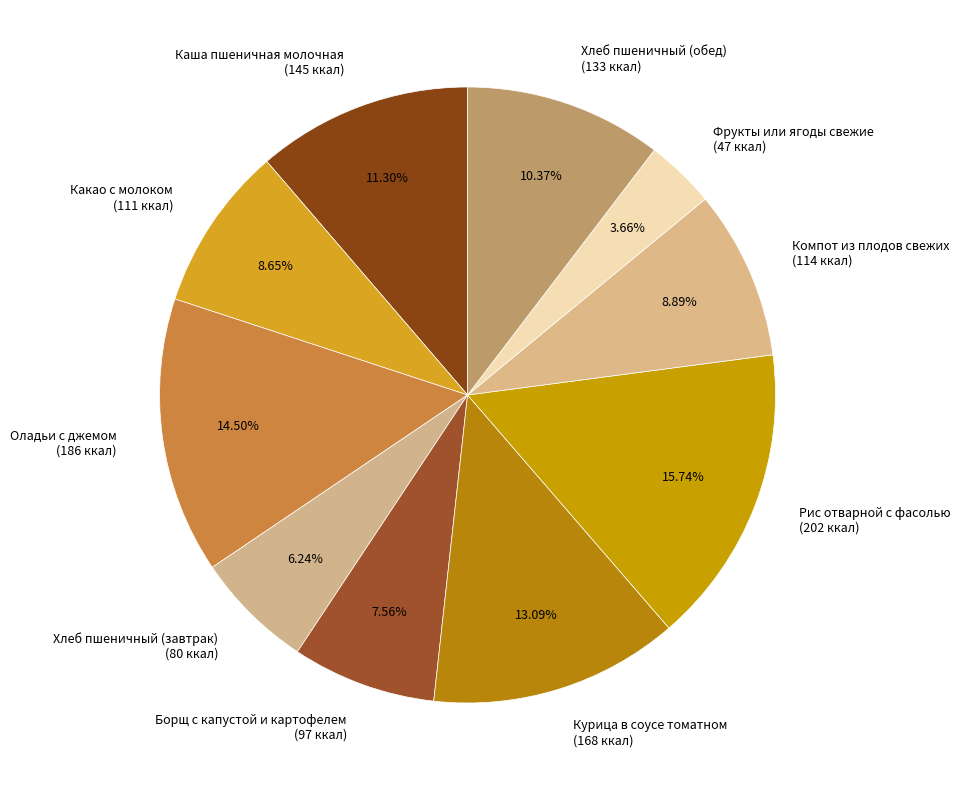

Is Борщ с капустой и картофелем the majority of the pie?

No